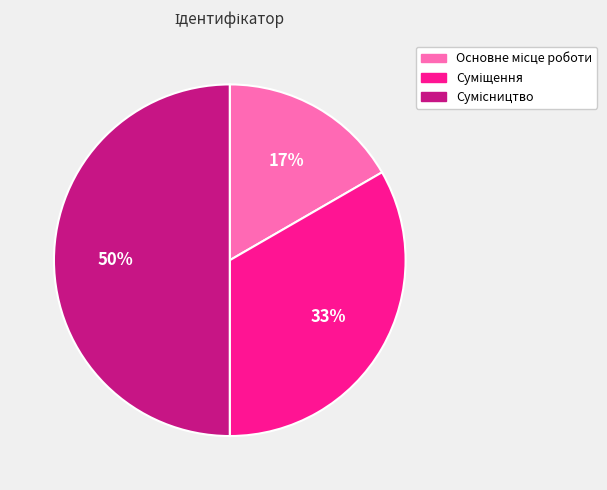

To the nearest percent, what is the average slice percentage?

33%